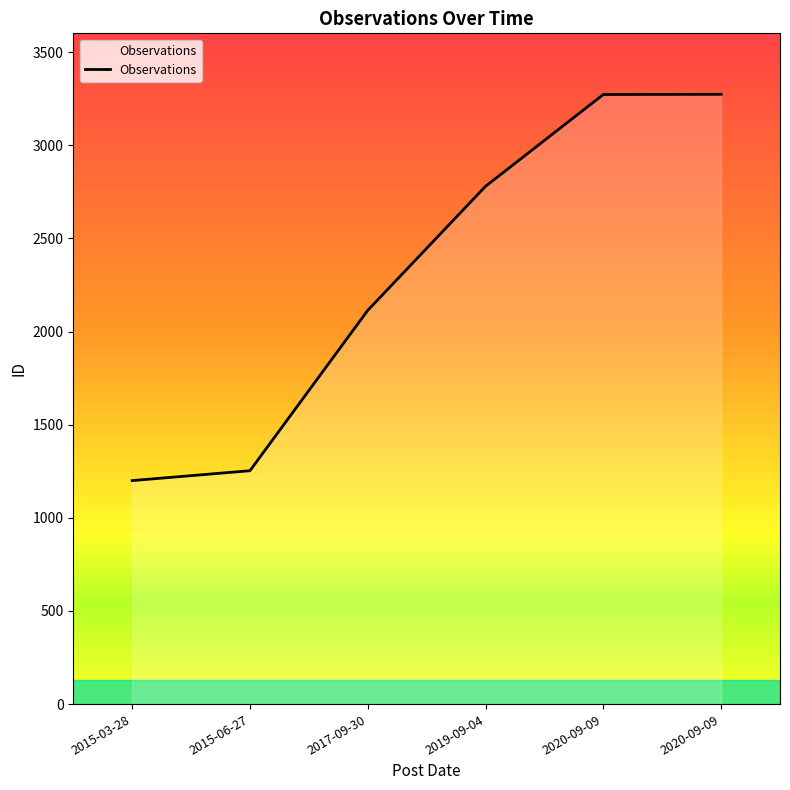

Where is the data nearest to the value 2237?

2017-09-30